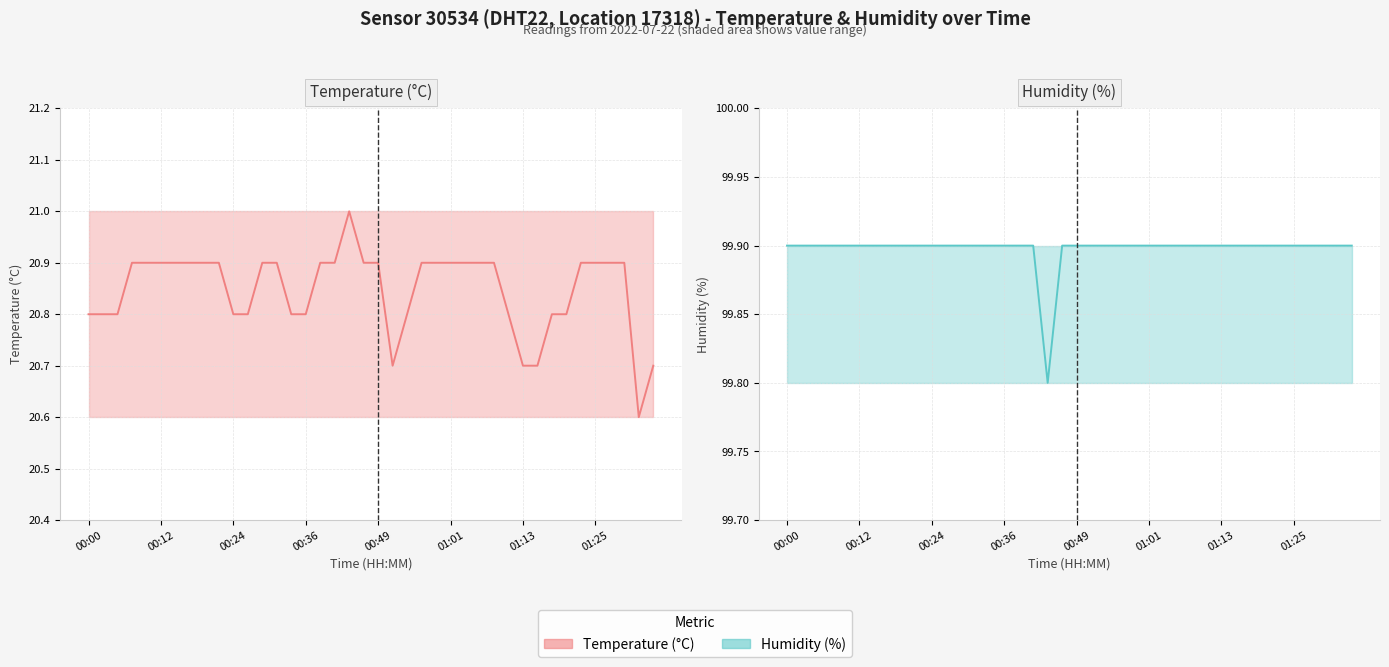

Which series has the largest total across all categories?

humidity